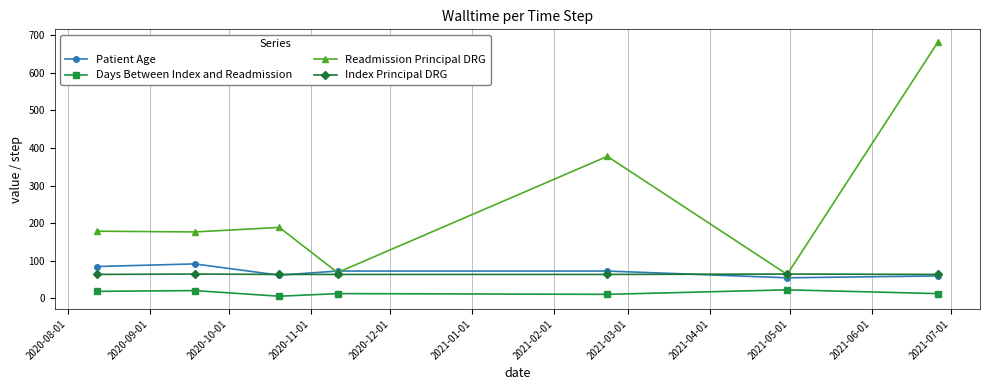

True or false: Readmission Principal DRG has more than 0 interior local peaks.

True